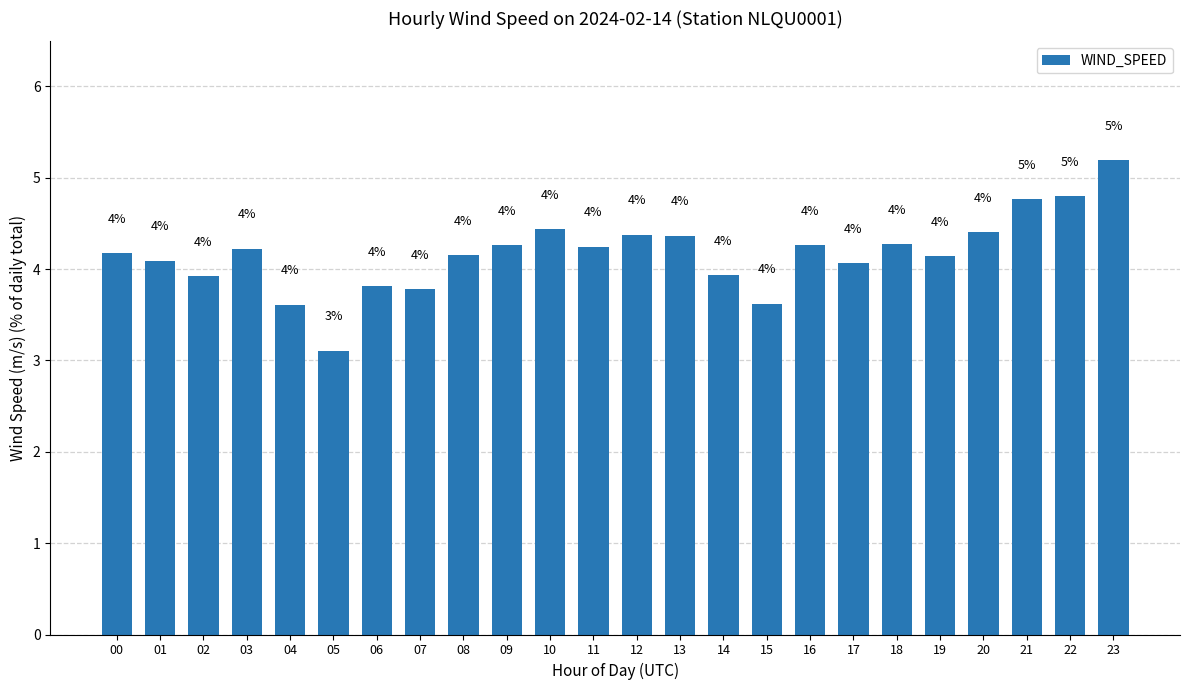

What is the change in value from 10 to 13?

-0.1